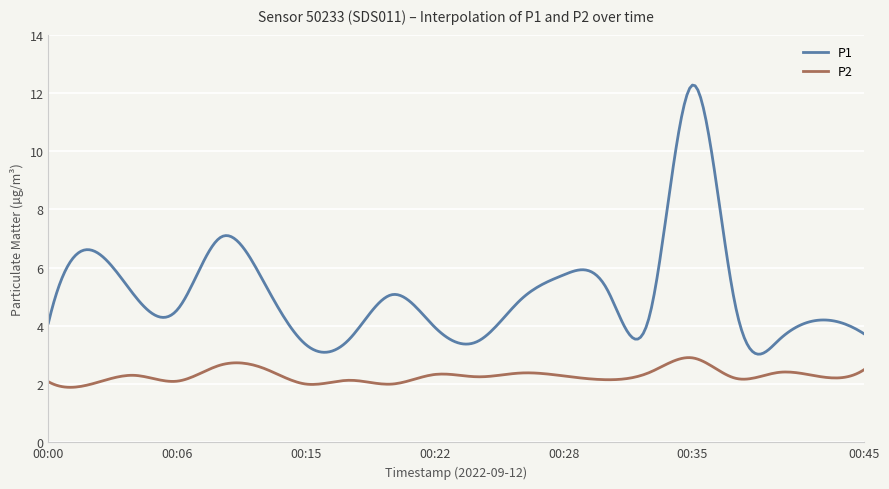

What is the minimum value for P2?

1.9